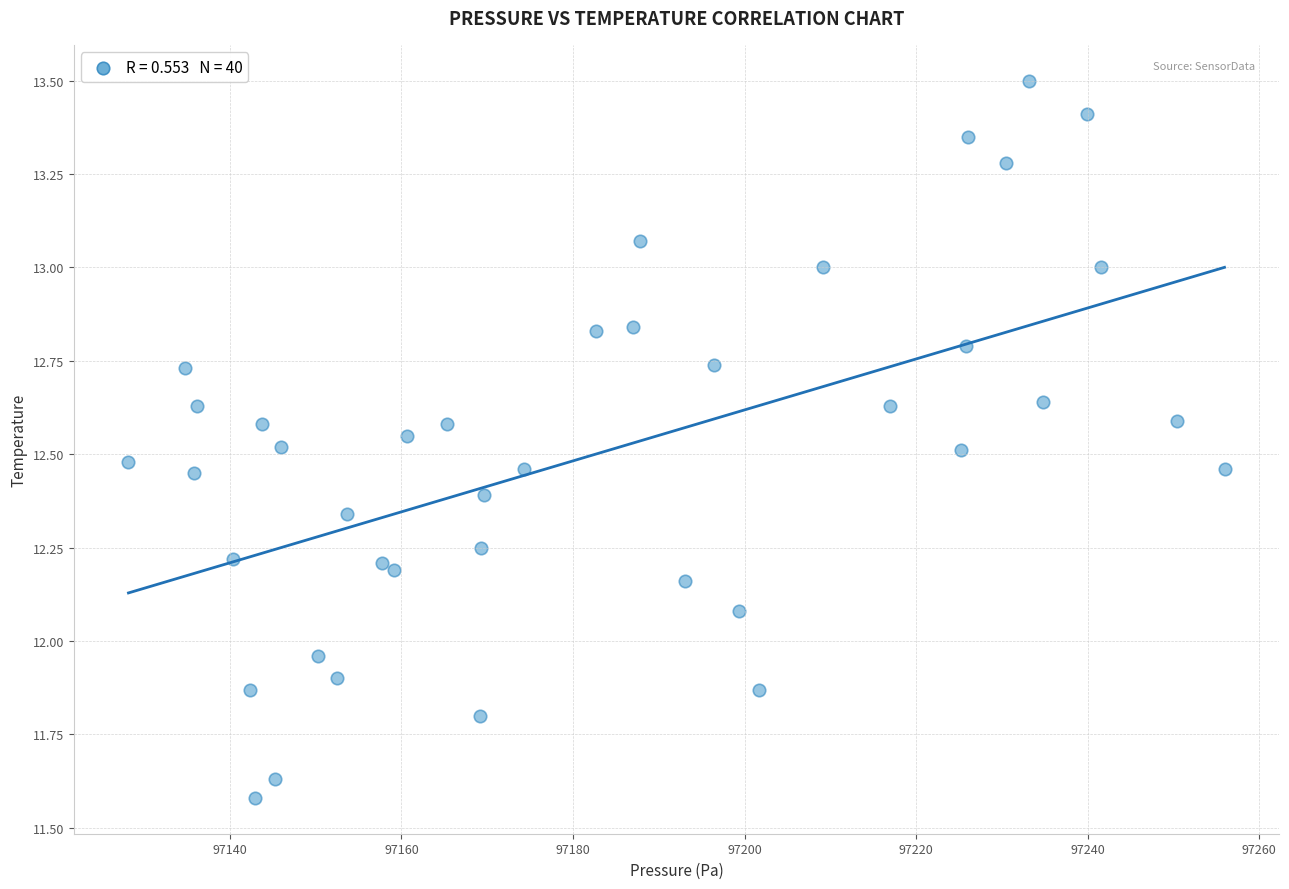

What is the range of Y values (max minus min)?

1.9